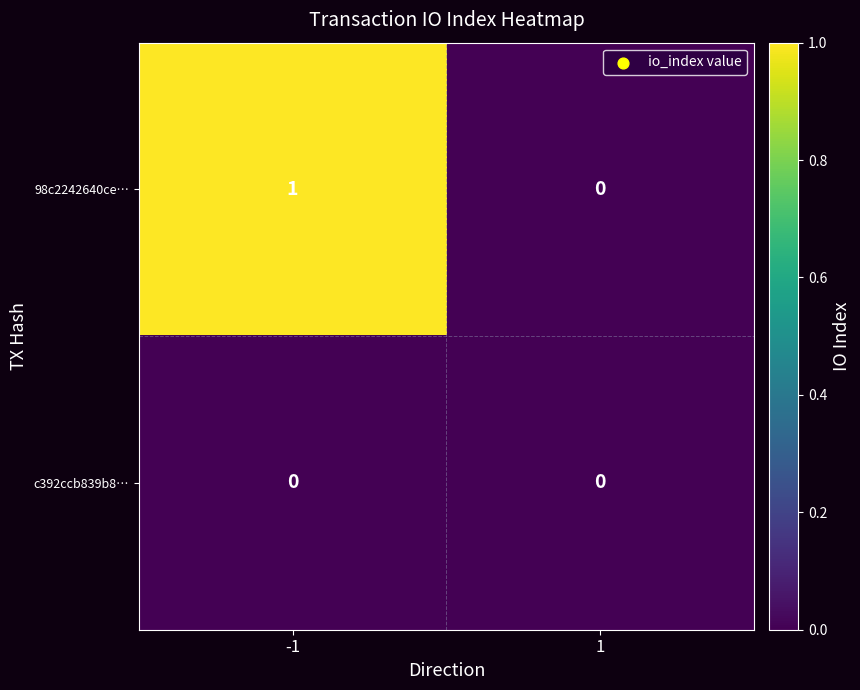

Between -1 and 1, which series saw the biggest shift?

98c2242640ce…